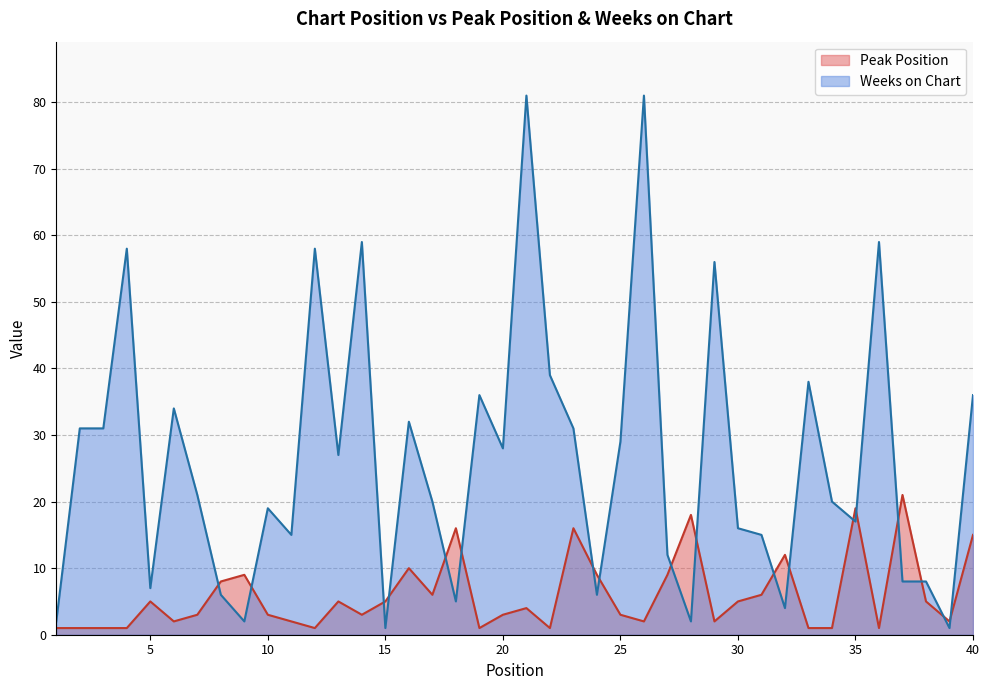

Reading left to right, transcribe all the data shown in this chart.

Peak Position: 1=1	2=1	3=1	4=1	5=5	6=2	7=3	8=8	9=9	10=3	11=2	12=1	13=5	14=3	15=5	16=10	17=6	18=16	19=1	20=3	21=4	22=1	23=16	24=9	25=3	26=2	27=9	28=18	29=2	30=5	31=6	32=12	33=1	34=1	35=19	36=1	37=21	38=5	39=2	40=15
Weeks on Chart: 1=2	2=31	3=31	4=58	5=7	6=34	7=21	8=6	9=2	10=19	11=15	12=58	13=27	14=59	15=1	16=32	17=20	18=5	19=36	20=28	21=81	22=39	23=31	24=6	25=29	26=81	27=12	28=2	29=56	30=16	31=15	32=4	33=38	34=20	35=17	36=59	37=8	38=8	39=1	40=36